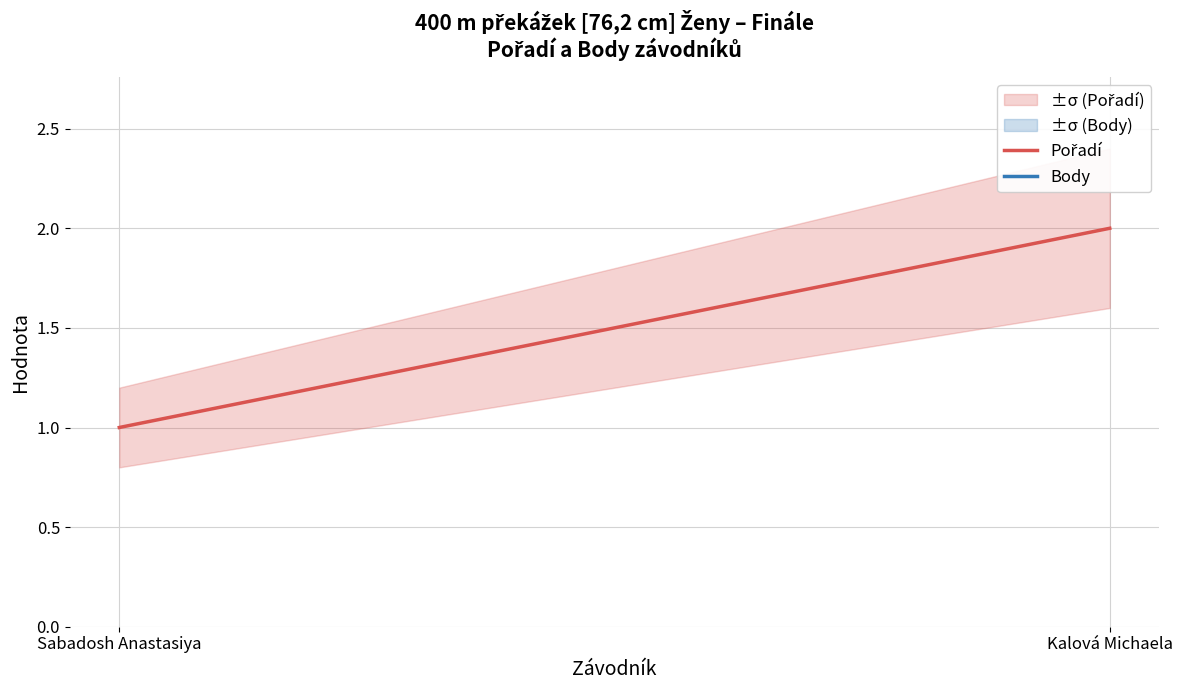

At which label does Body reach its minimum?

Kalová Michaela